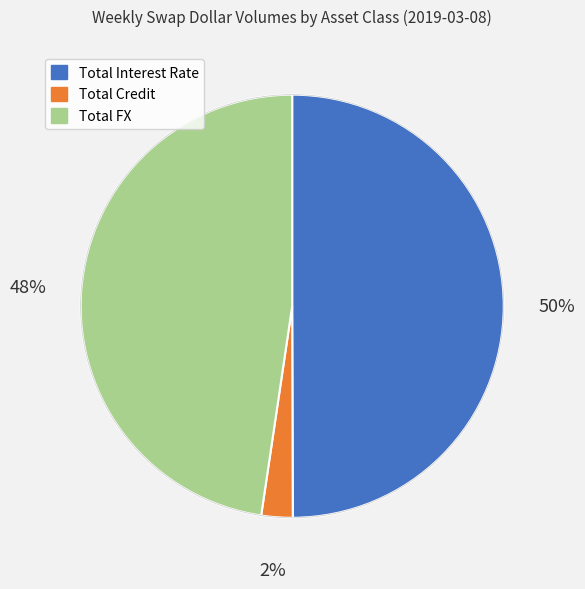

Rank the categories by value from highest to lowest.

Total Interest Rate, Total FX, Total Credit